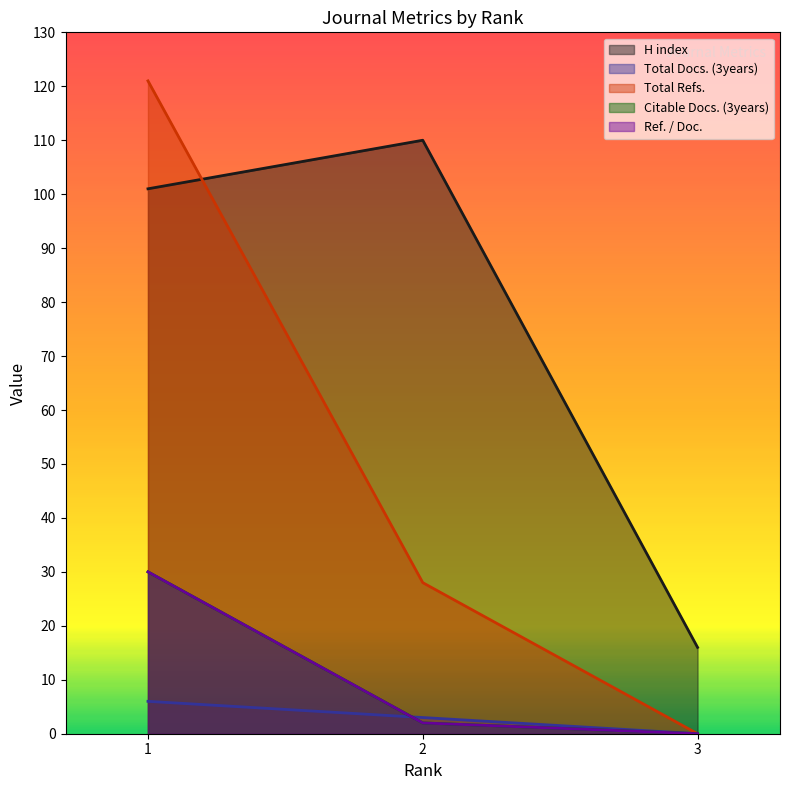

Rank the series at 3 from lowest to highest value.

Total Docs. (3years), Total Refs., Citable Docs. (3years), Ref. / Doc., H index